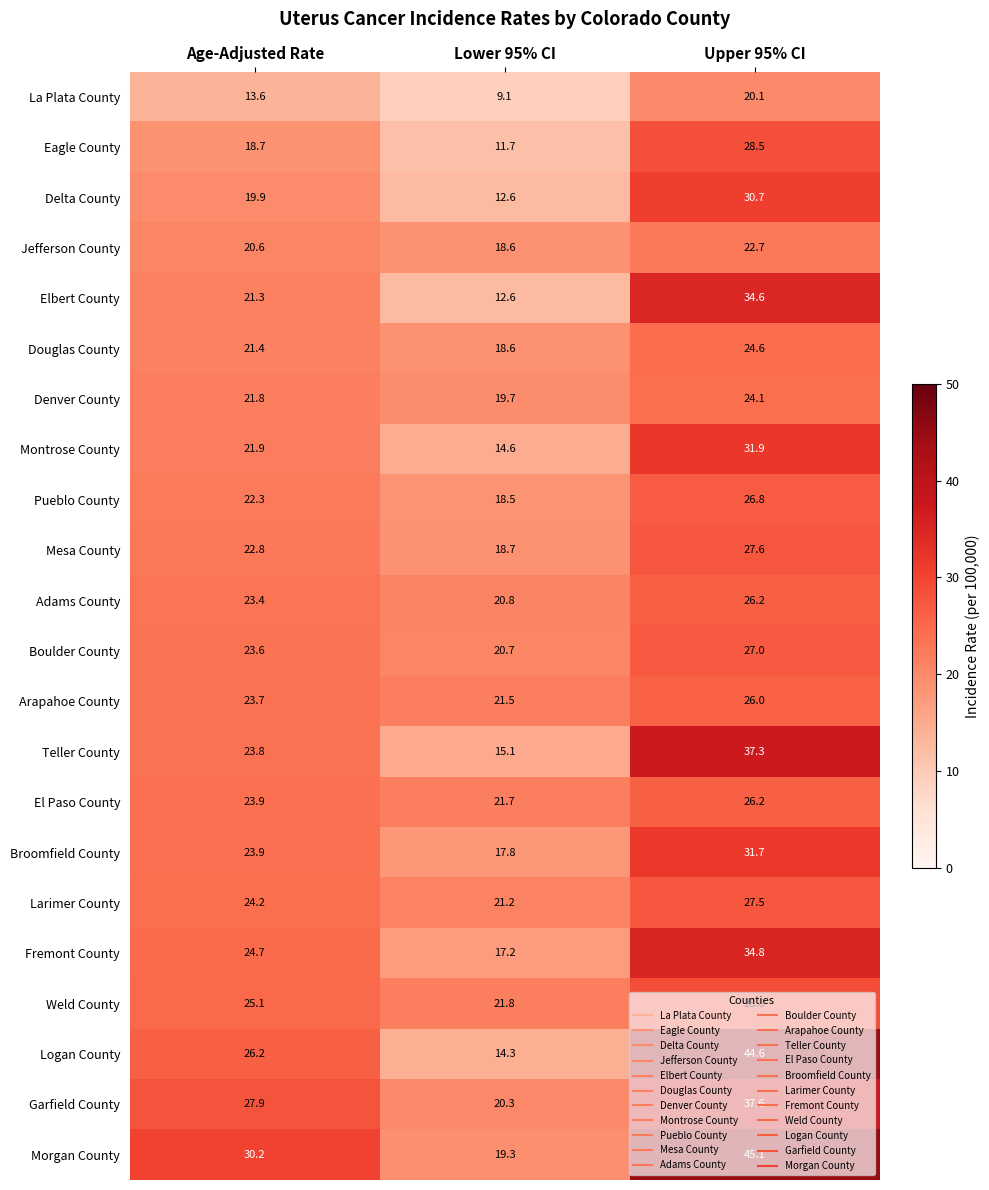

What is the sum of the El Paso County values at Upper 95% CI and Lower 95% CI?

47.9